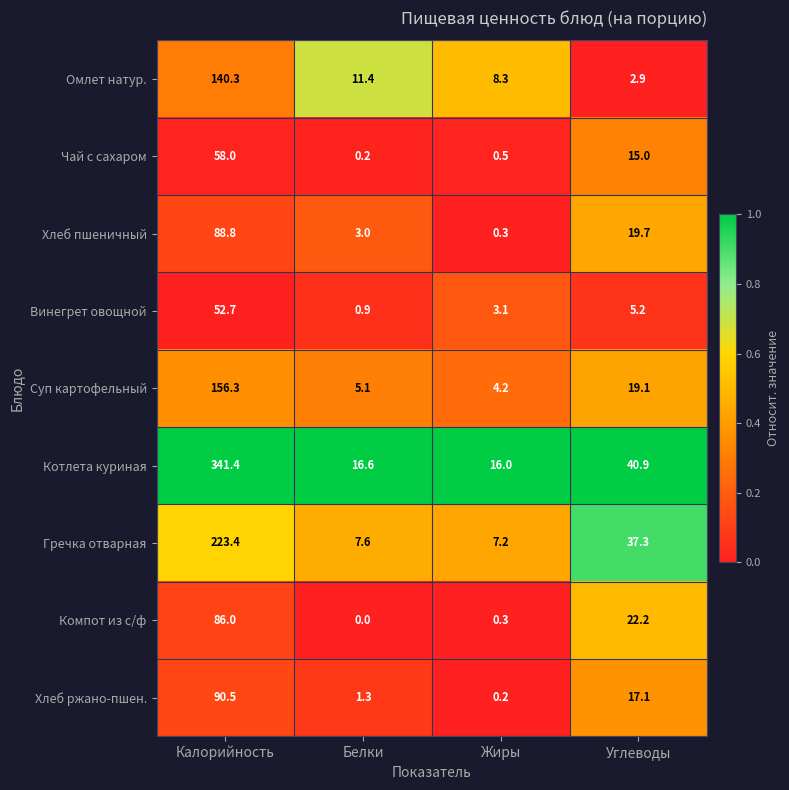

What is the spread (max minus min) of values at Калорийность?

288.7